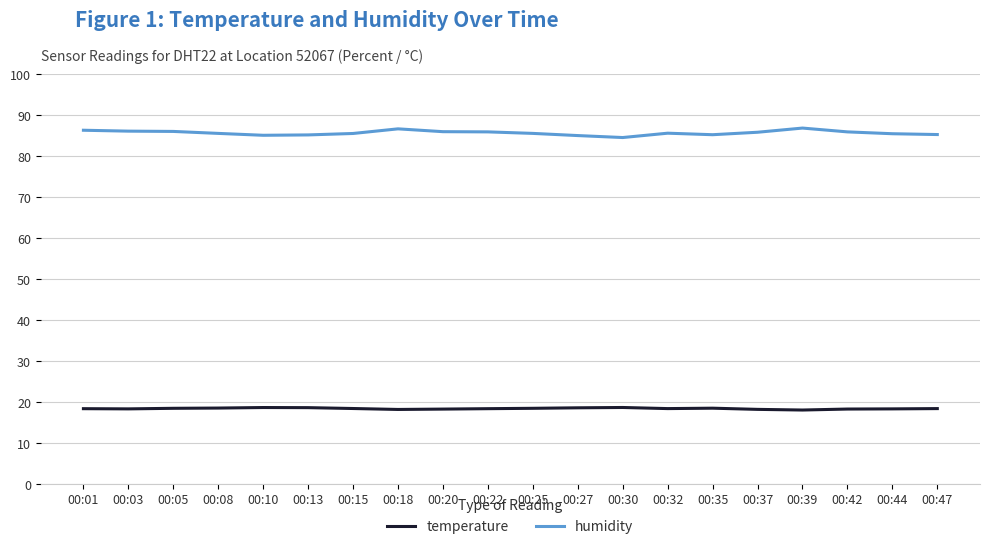

How many temperature values are between 18 and 19?

20